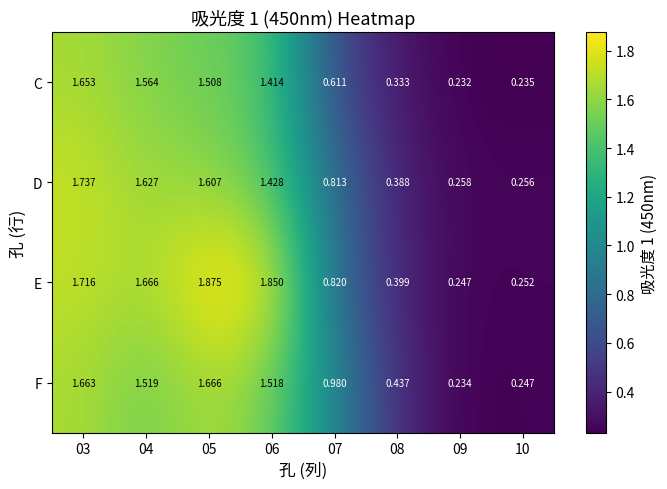

Which series has the largest range (max minus min)?

E